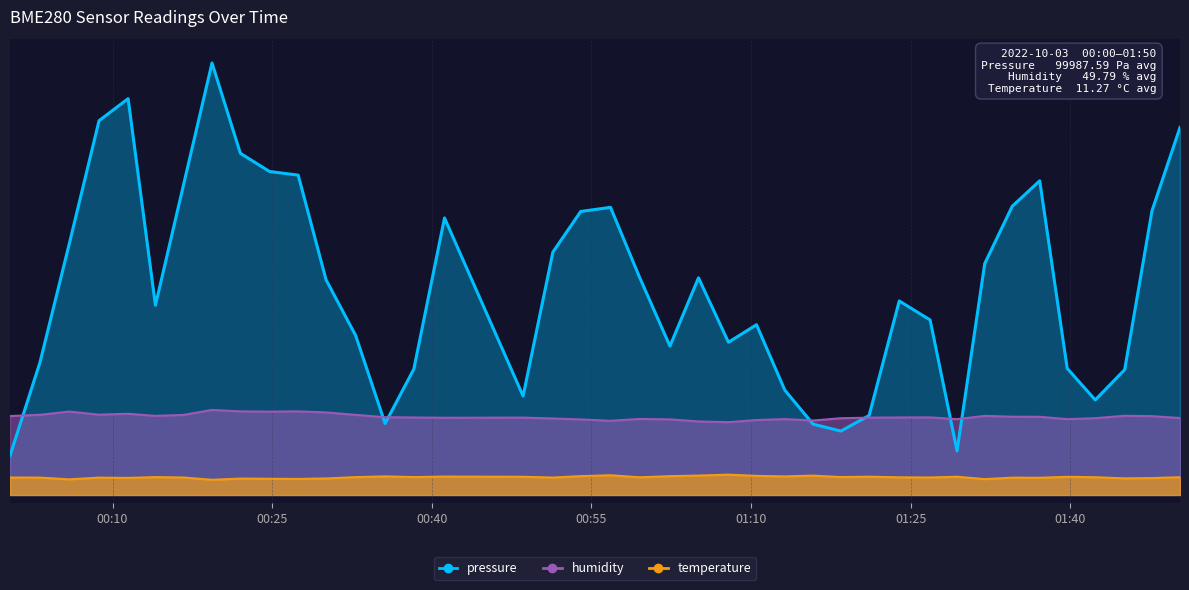

In pressure, how many points are lower than both neighbors (excluding endpoints)?

8